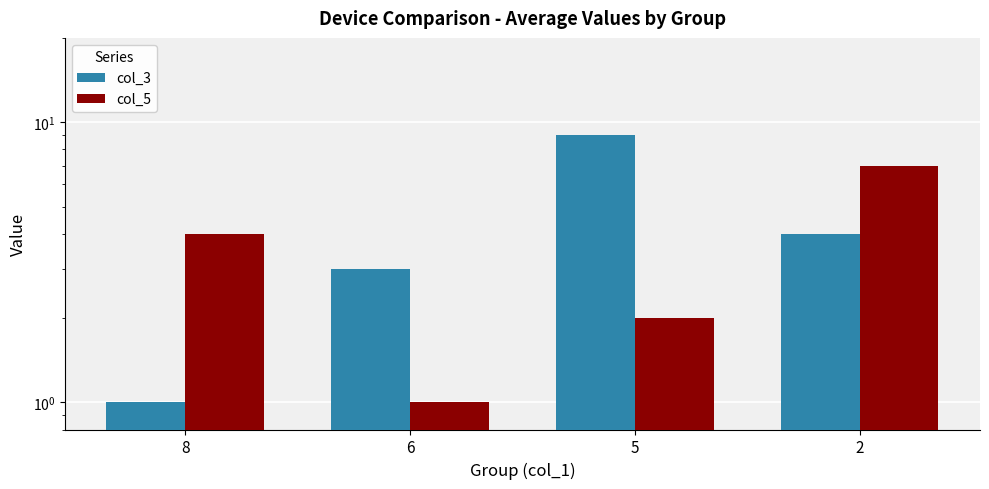

Reading right to left, transcribe all the data shown in this chart.

col_3: 4	9	3	1
col_5: 7	2	1	4